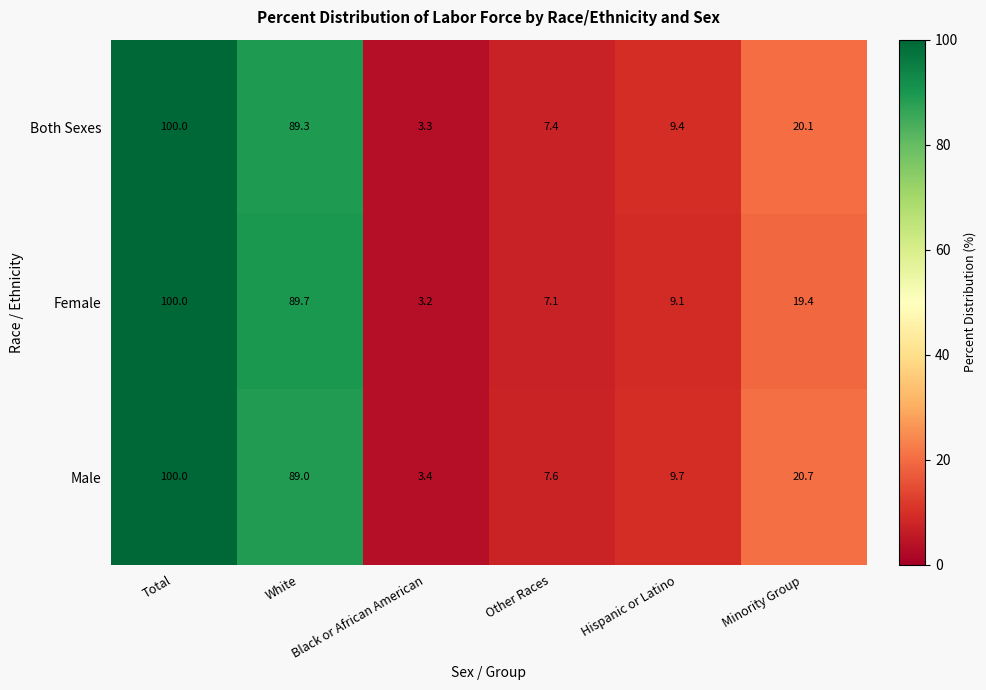

Is it true that Male equals 100.0 at Total?

True